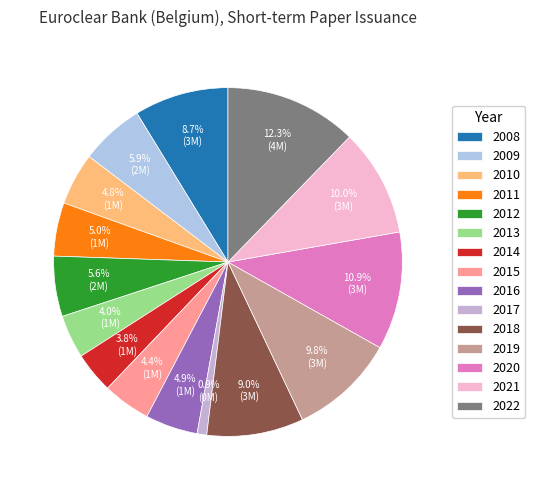

What is the ratio of the value at 2021 to the value at 2013?

2.5